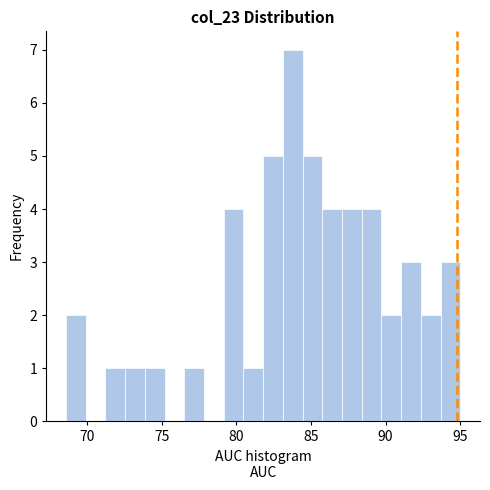

Around what value on the x-axis is the tallest bar? Give the approximate position of its centre, as read against the axis.

84.0